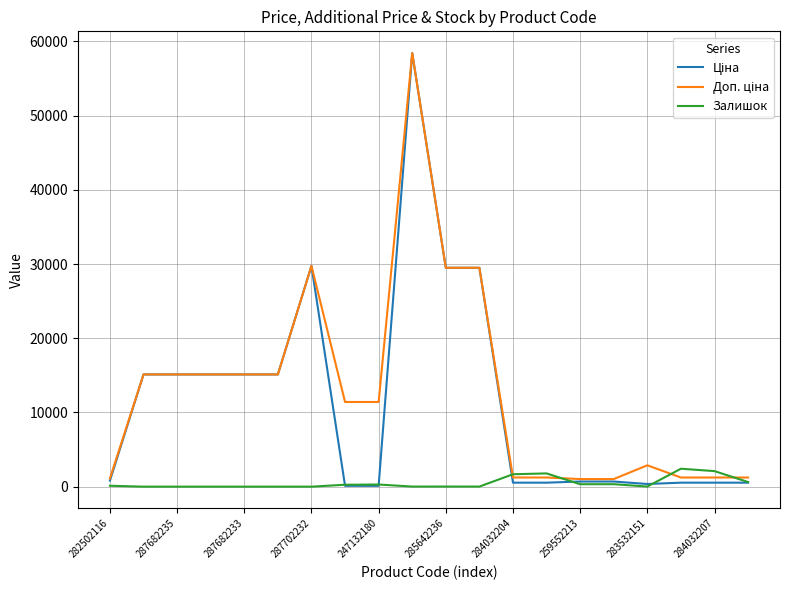

What is the maximum value shown in the chart?

58426.5